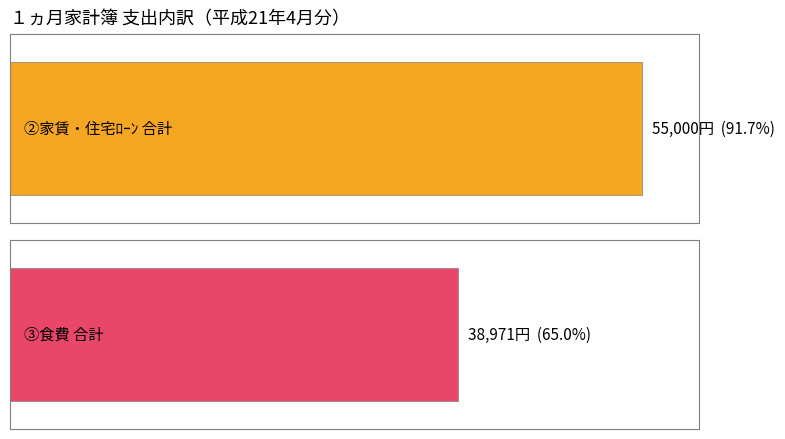

Where is ③食費 nearest to the value 6217?

25